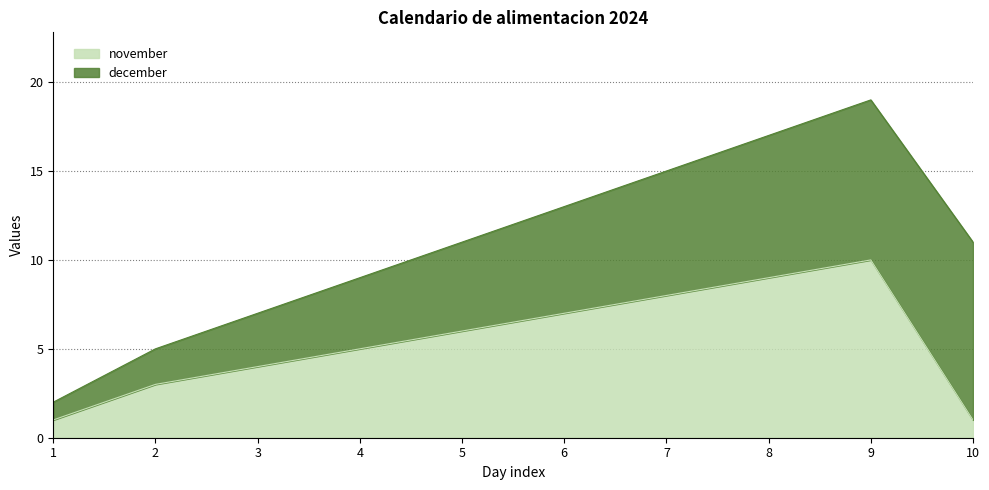

At which category does the data reach its first local peak?

9